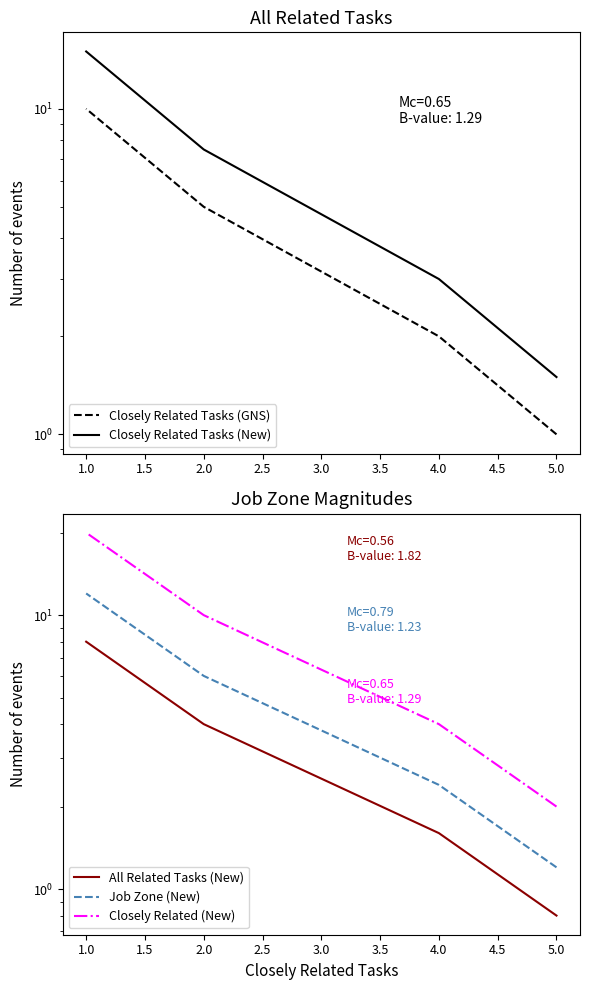

How many data points does each series have?

4